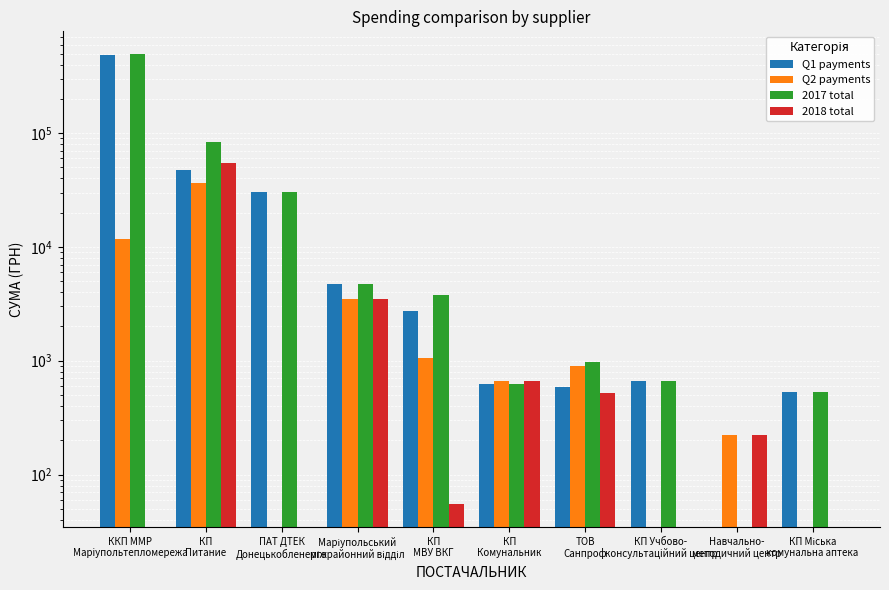

Between КП
МВУ ВКГ and Маріупольський
міжрайонний відділ, which is larger?

Маріупольський
міжрайонний відділ